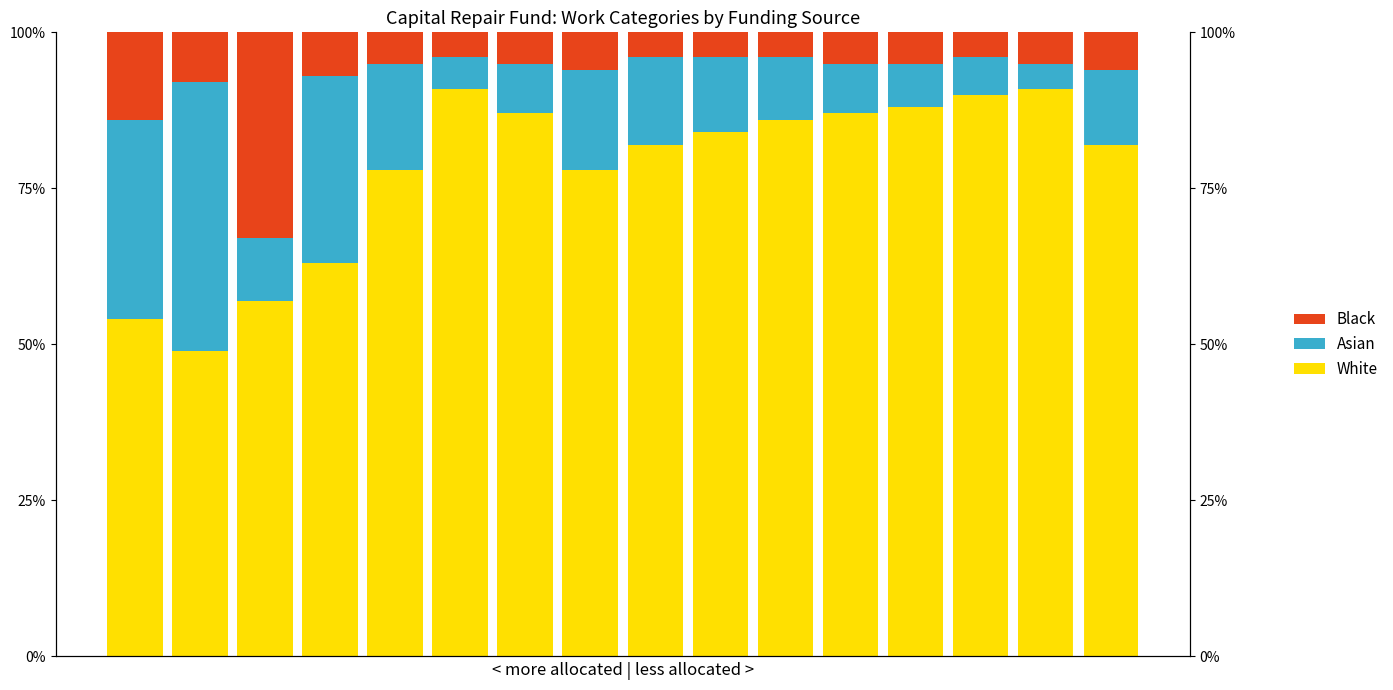

Between 9 and 2, which is larger?

9